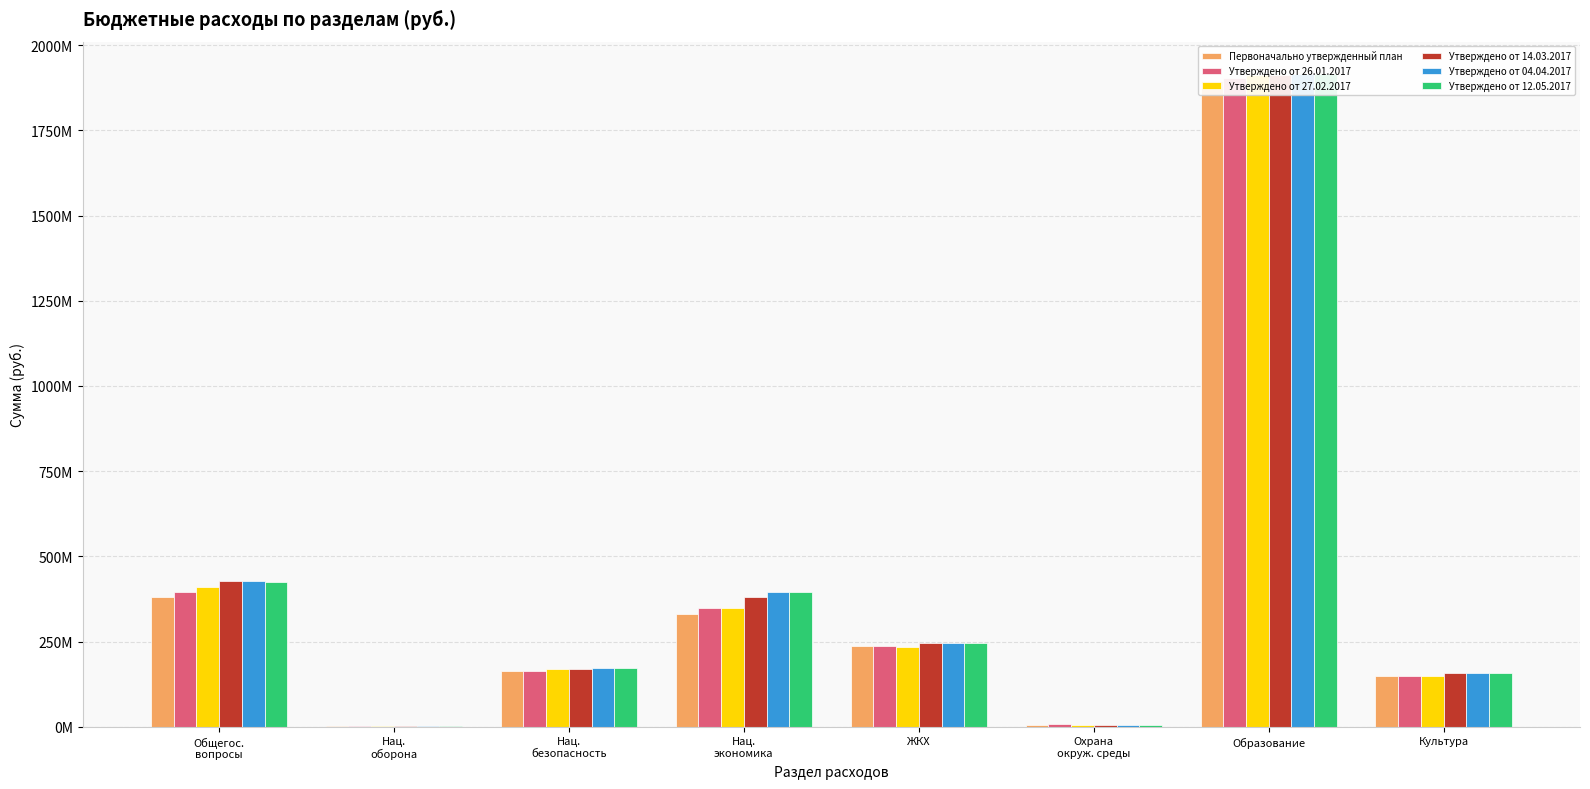

Rank the series by their maximum value, from lowest to highest.

Первоначально утвержденный план, Утверждено от 26.01.2017, Утверждено от 27.02.2017, Утверждено от 14.03.2017, Утверждено от 04.04.2017, Утверждено от 12.05.2017